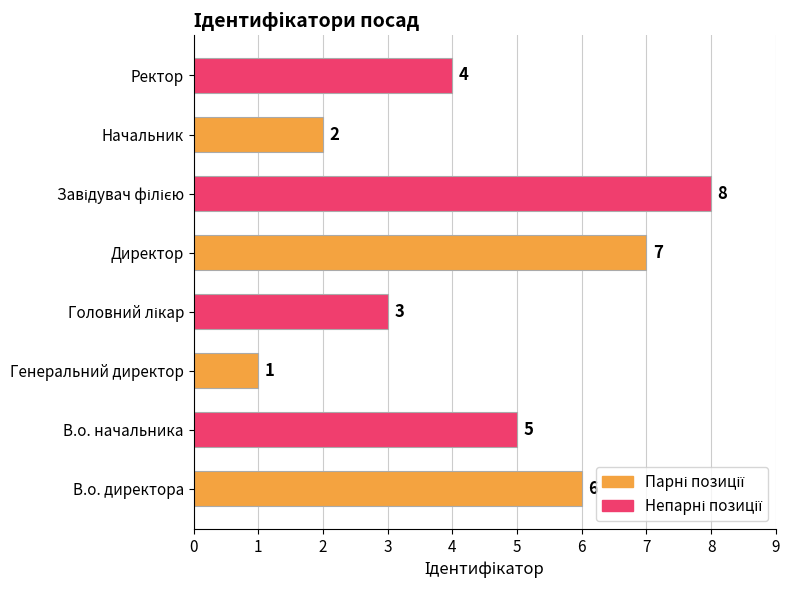

Between Директор and Начальник, which is larger?

Директор